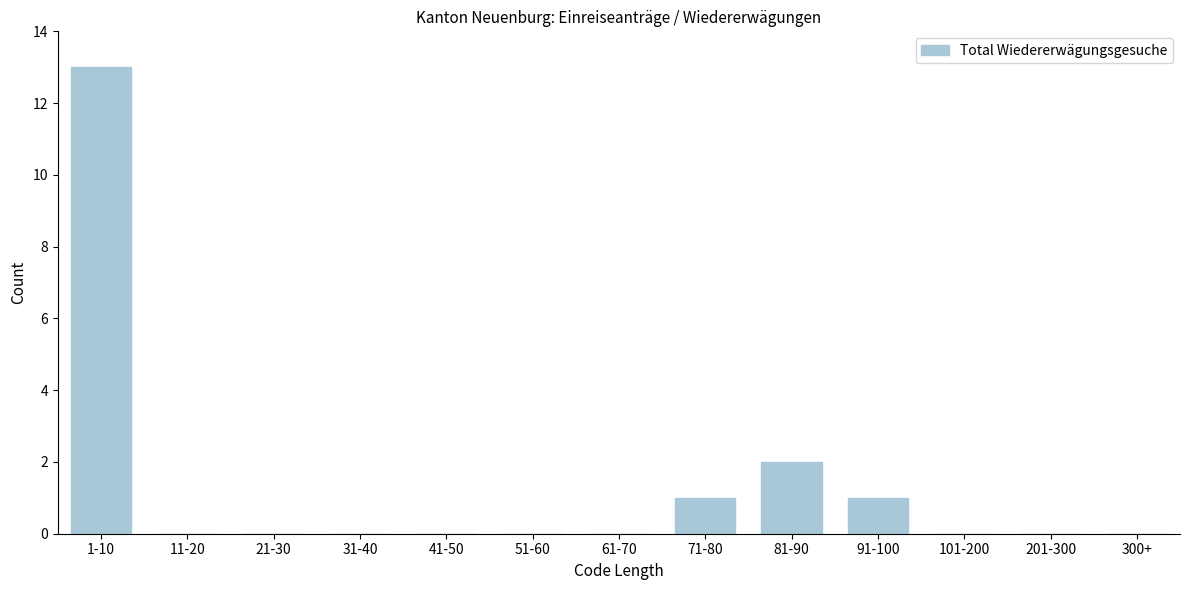

Reading left to right, list all the values displayed in this chart.

1-10=13	11-20=0	21-30=0	31-40=0	41-50=0	51-60=0	61-70=0	71-80=1	81-90=2	91-100=1	101-200=0	201-300=0	300+=0